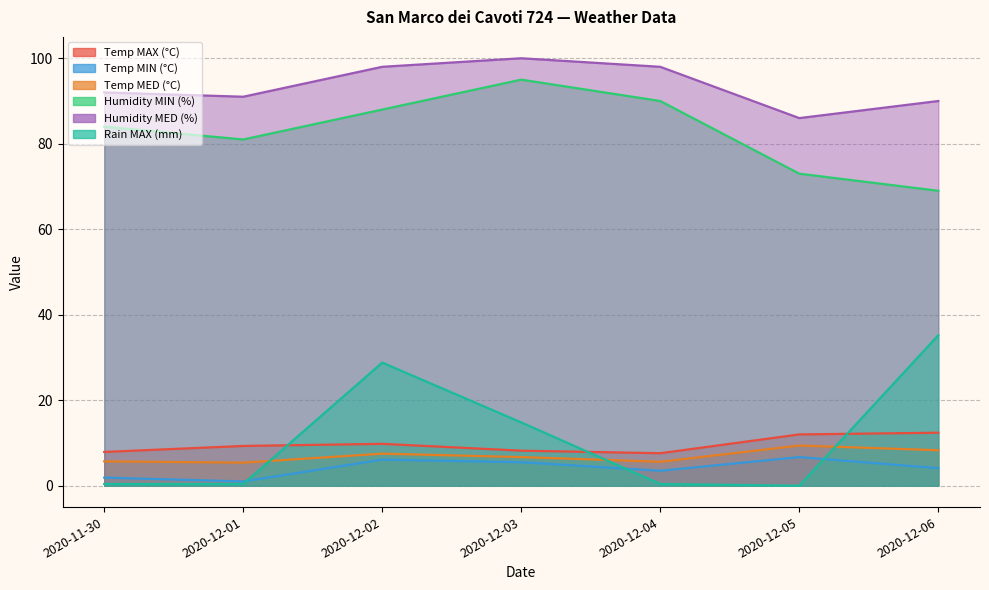

What are all the series names shown in the legend?

Temp MAX (°C), Temp MIN (°C), Temp MED (°C), Humidity MIN (%), Humidity MED (%), Rain MAX (mm)